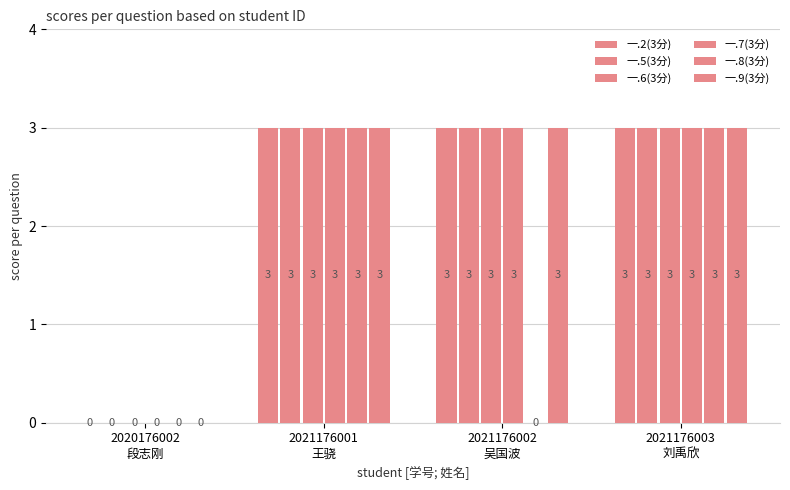

How many categories are shown in the chart?

4